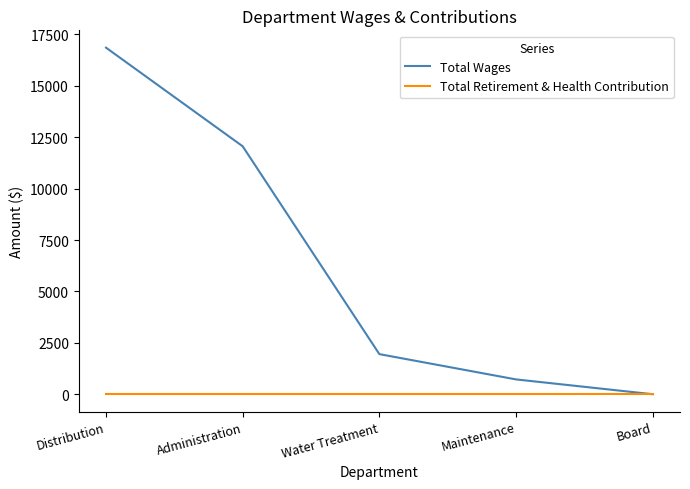

Is the value of Total Wages at Distribution greater than the value of Total Retirement & Health Contribution at Distribution?

Yes